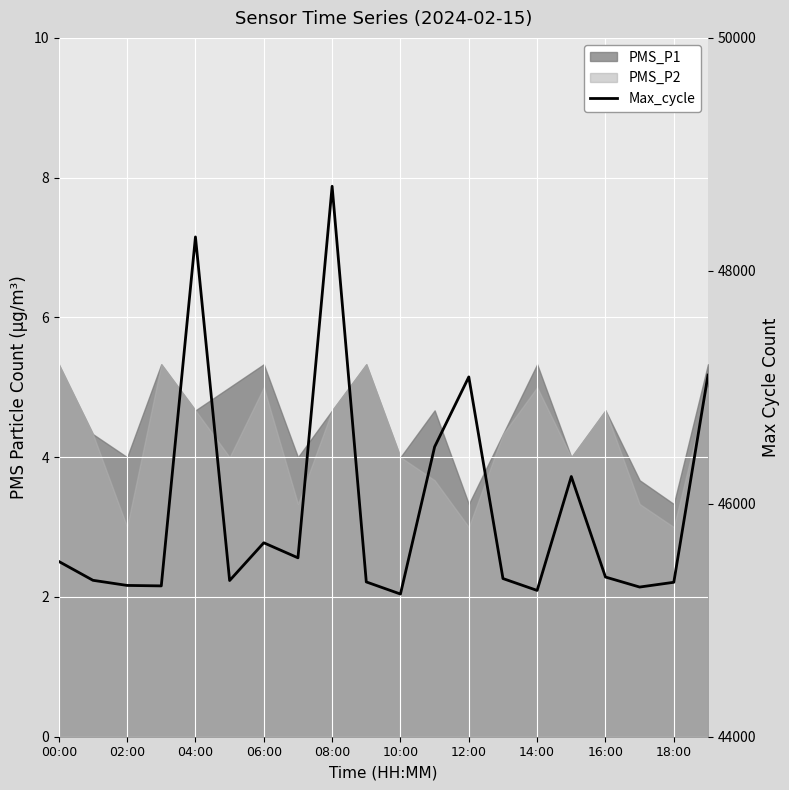

How many categories are shown in the chart?

20